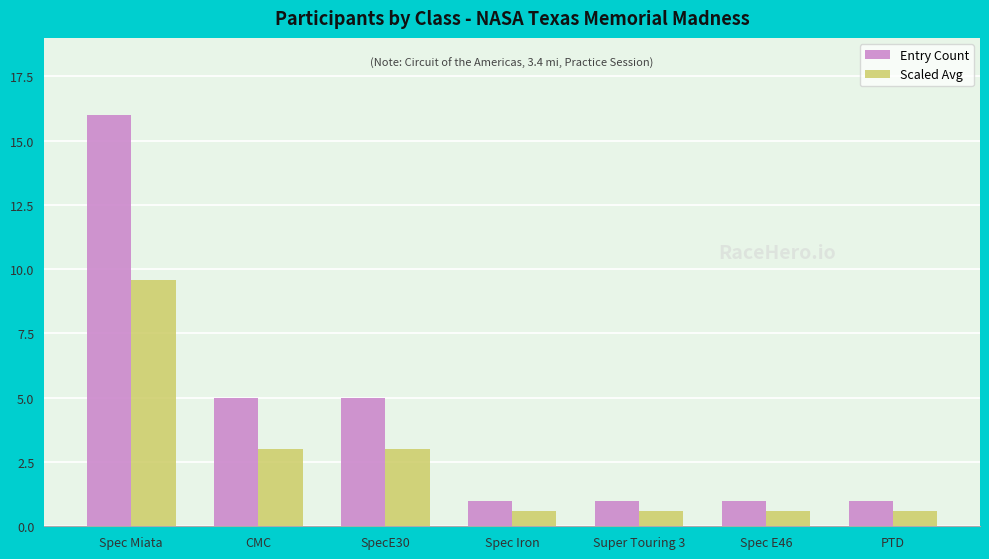

Is the value of Entry Count at SpecE30 greater than the value of Scaled Avg at SpecE30?

Yes